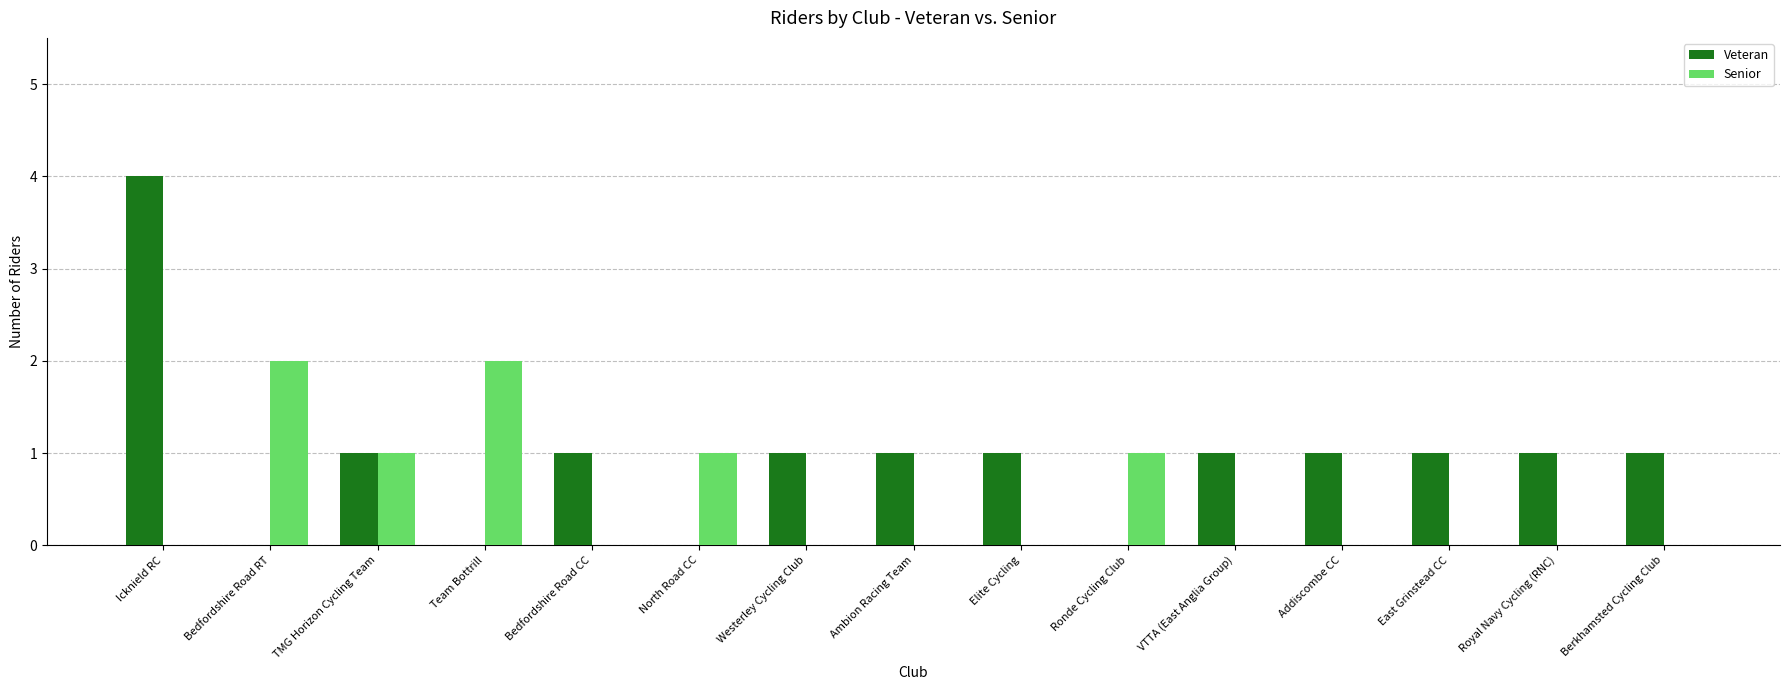

What is the sum of all Veteran values?

14